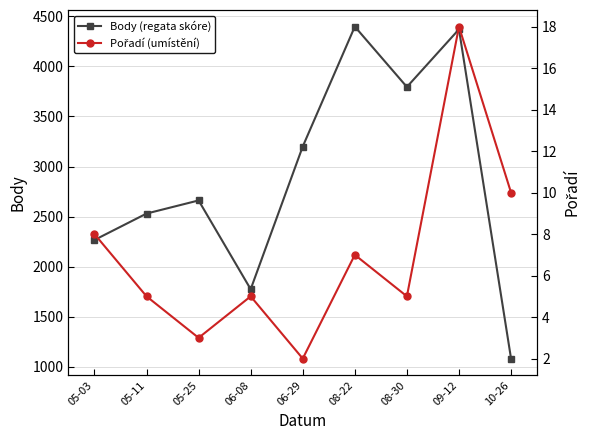

Rank the series by their average value, from lowest to highest.

Pořadí (umístění), Body (regata skóre)